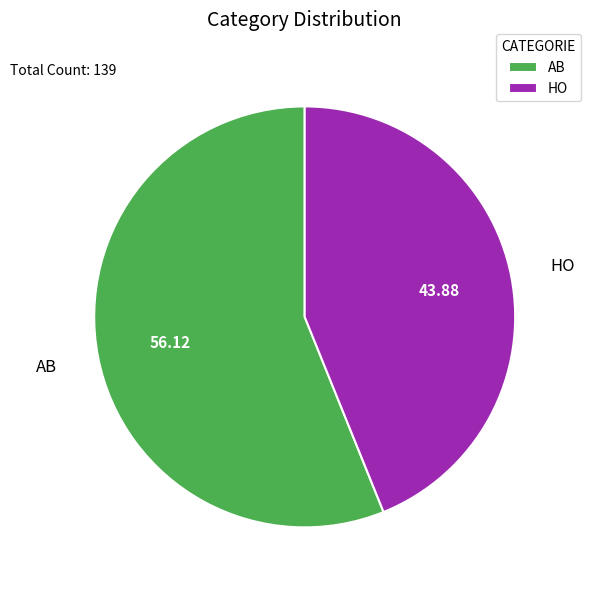

What is the ratio of the value at AB to the value at HO?

1.3